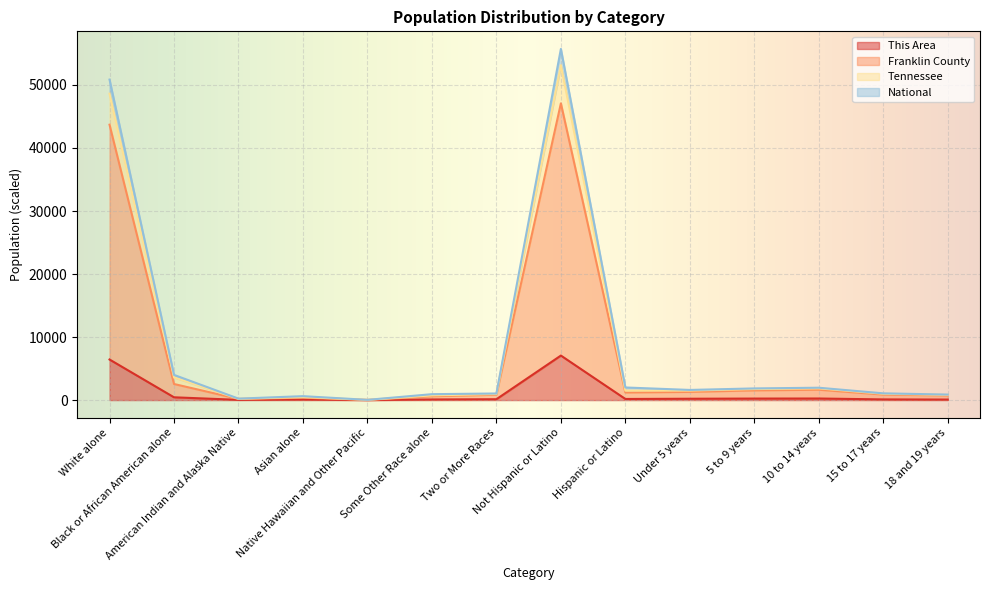

What is the highest value of the This Area series?

7064.0